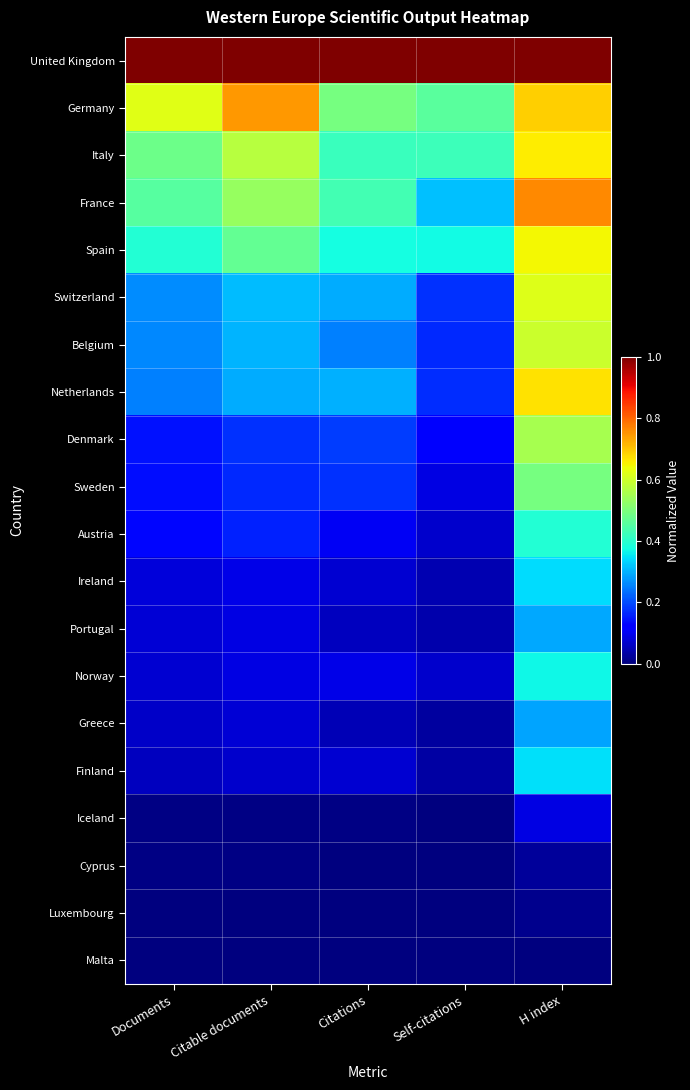

Which series has the largest total across all categories?

United Kingdom